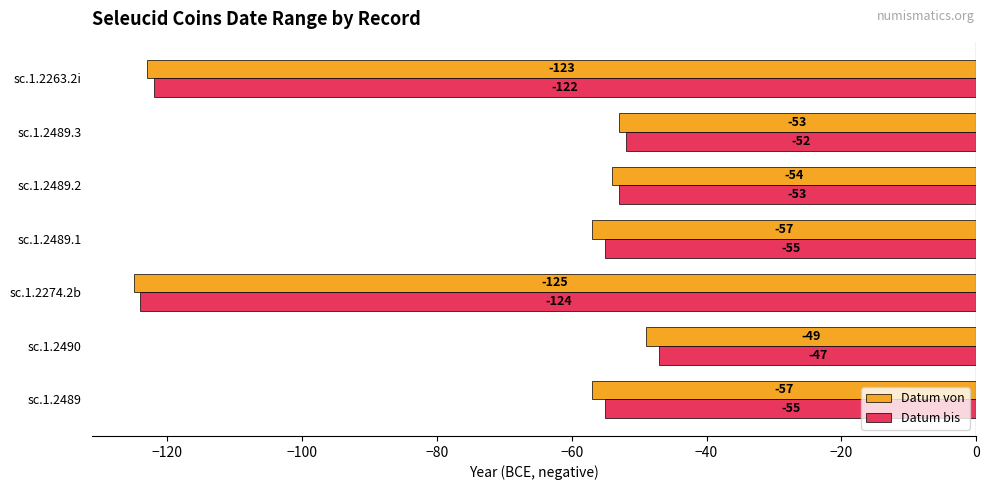

Which series has the largest total across all categories?

Datum bis